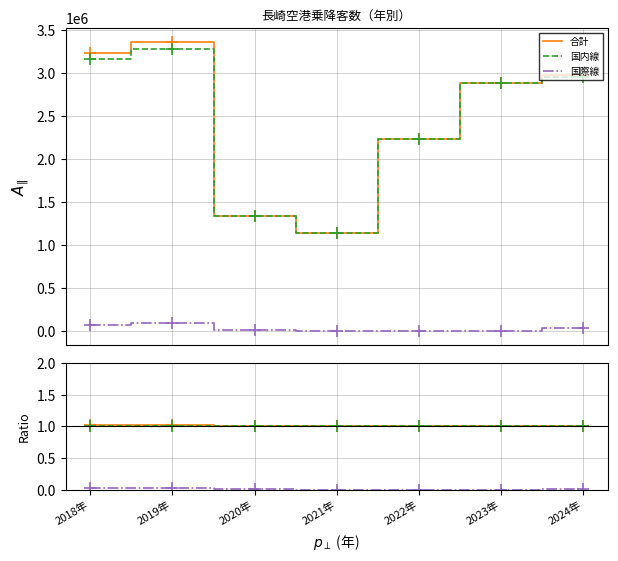

Reading right to left, extract all data points from this chart.

合計: 1.0	1.0	1.0	1.0	1.0	1.0	1.0
国内線: 1.0	1.0	1.0	1.0	1.0	1.0	1.0
国際線: 0.0	0.0	0.0	0.0	0.0	0.0	0.0